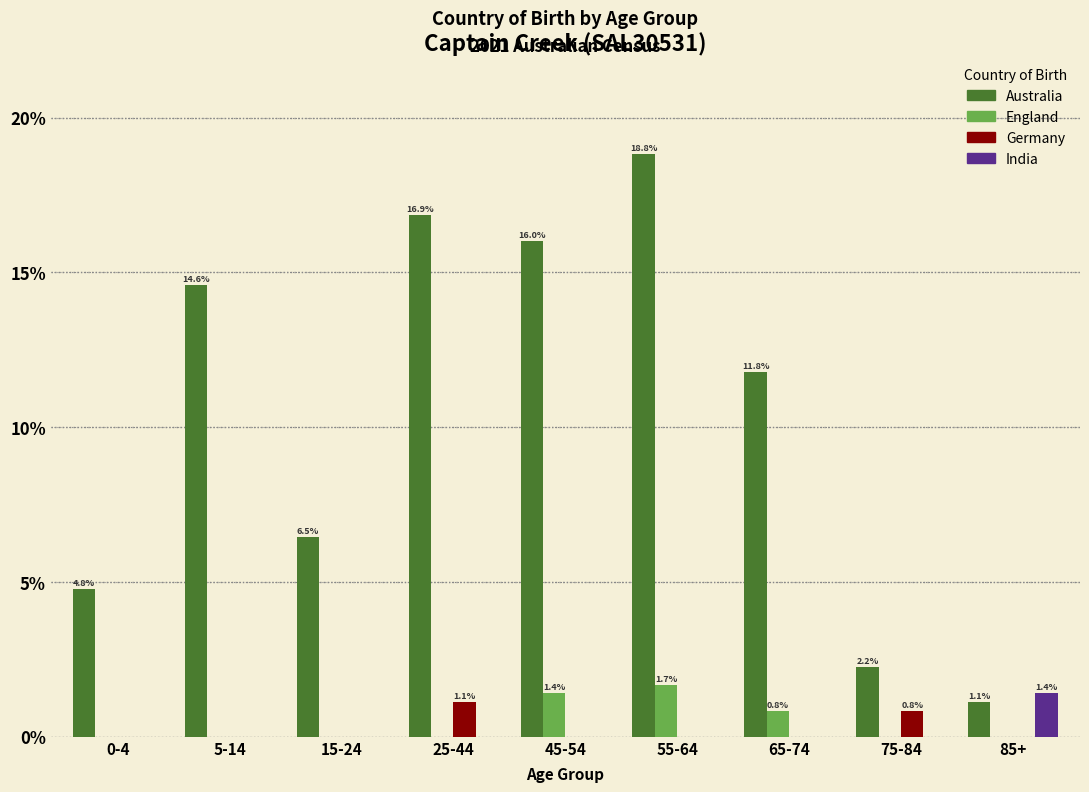

Is the value of India at 55-64 greater than the value of England at 55-64?

No